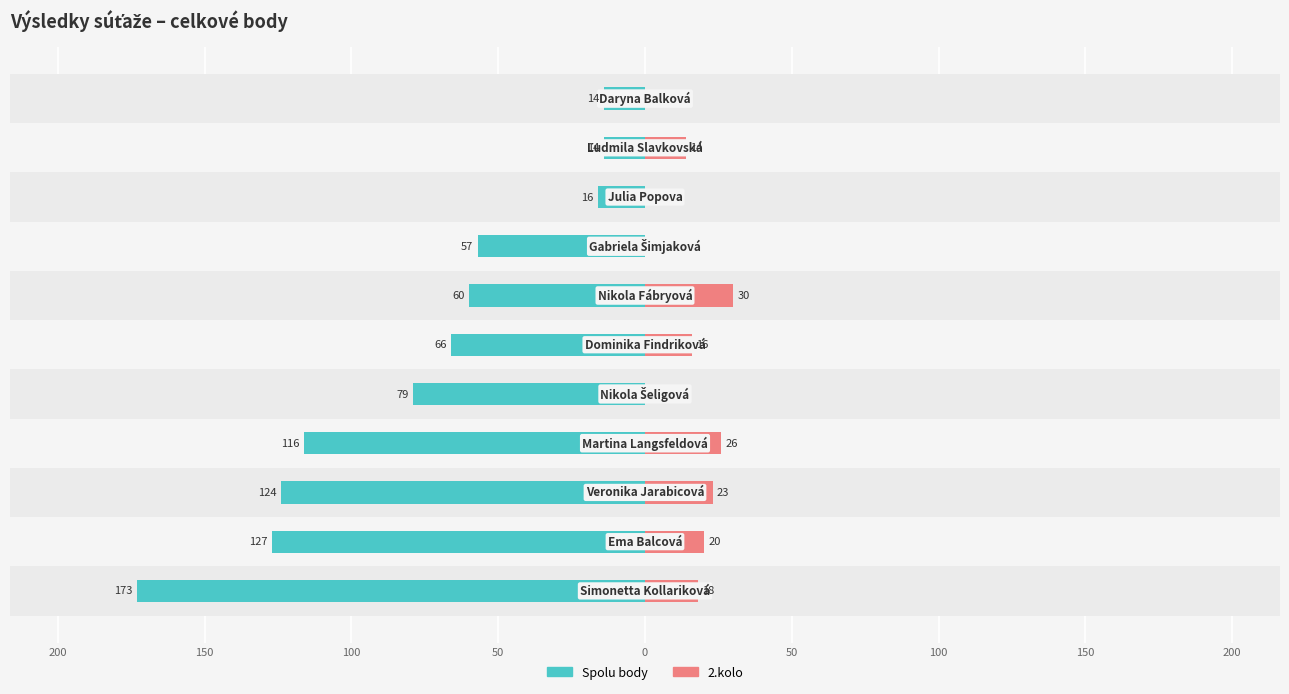

What is the value of the 2.kolo bar at the 1st from the left?

18